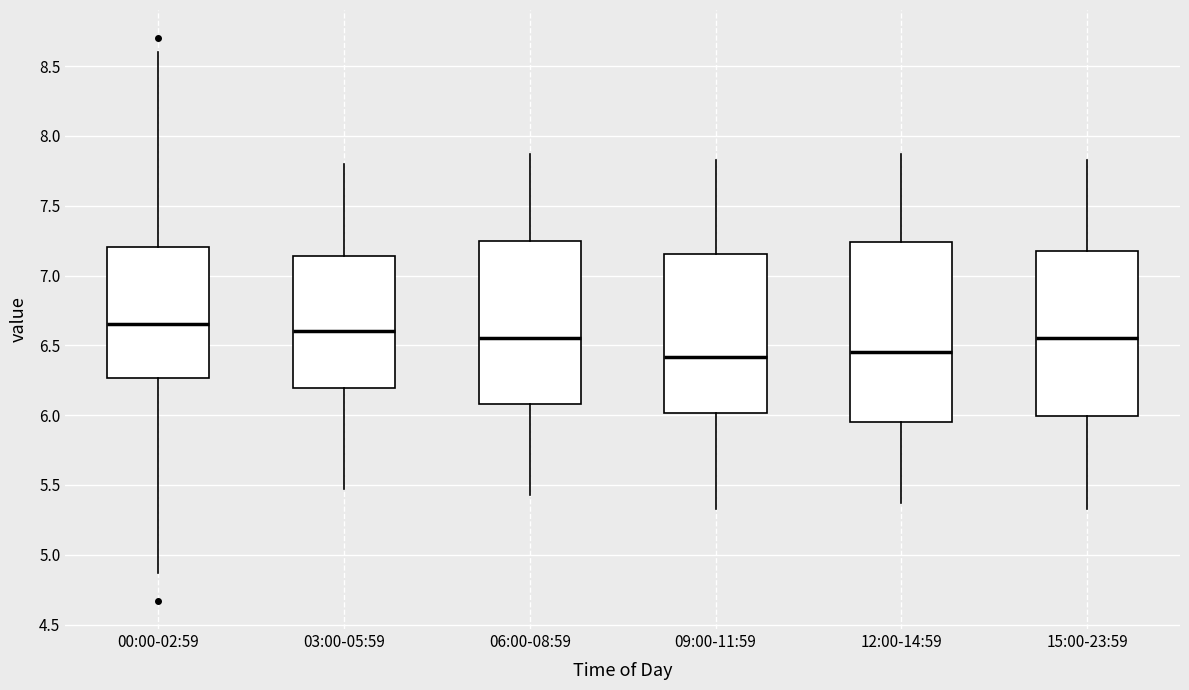

Reading left to right, read every box against the y-axis: the position of its median line, the range the box covers, and the ends of its whiskers. The values are not printed on the chart, so give them approximately, as read against the axis.

00:00-02:59: median 6.65, box 6.25 to 7.20, whiskers 4.85 to 8.60
03:00-05:59: median 6.60, box 6.20 to 7.15, whiskers 5.45 to 7.80
06:00-08:59: median 6.55, box 6.10 to 7.25, whiskers 5.45 to 7.85
09:00-11:59: median 6.40, box 6.00 to 7.15, whiskers 5.35 to 7.85
12:00-14:59: median 6.45, box 5.95 to 7.25, whiskers 5.35 to 7.85
15:00-23:59: median 6.55, box 6.00 to 7.20, whiskers 5.35 to 7.85